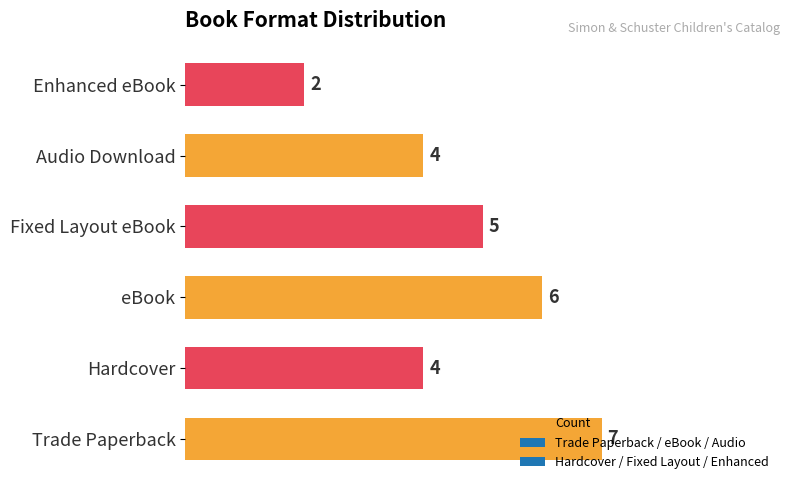

How many values are below 5?

3